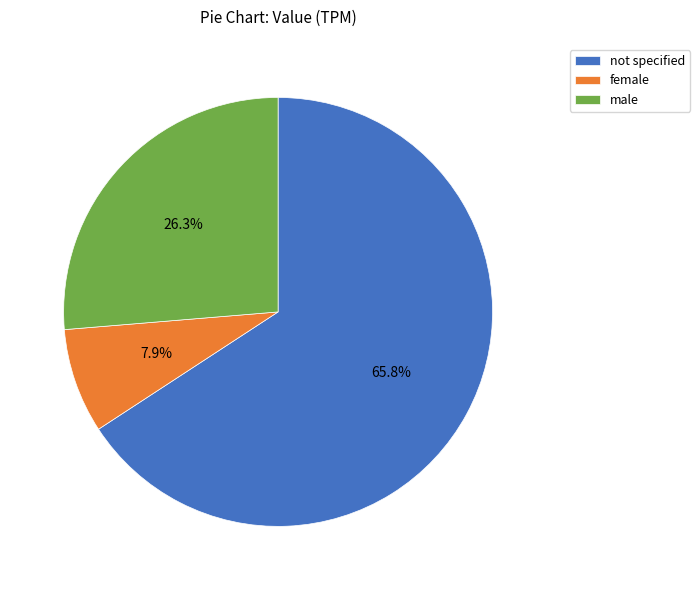

To the nearest percent, what percentage of the pie is female?

8%